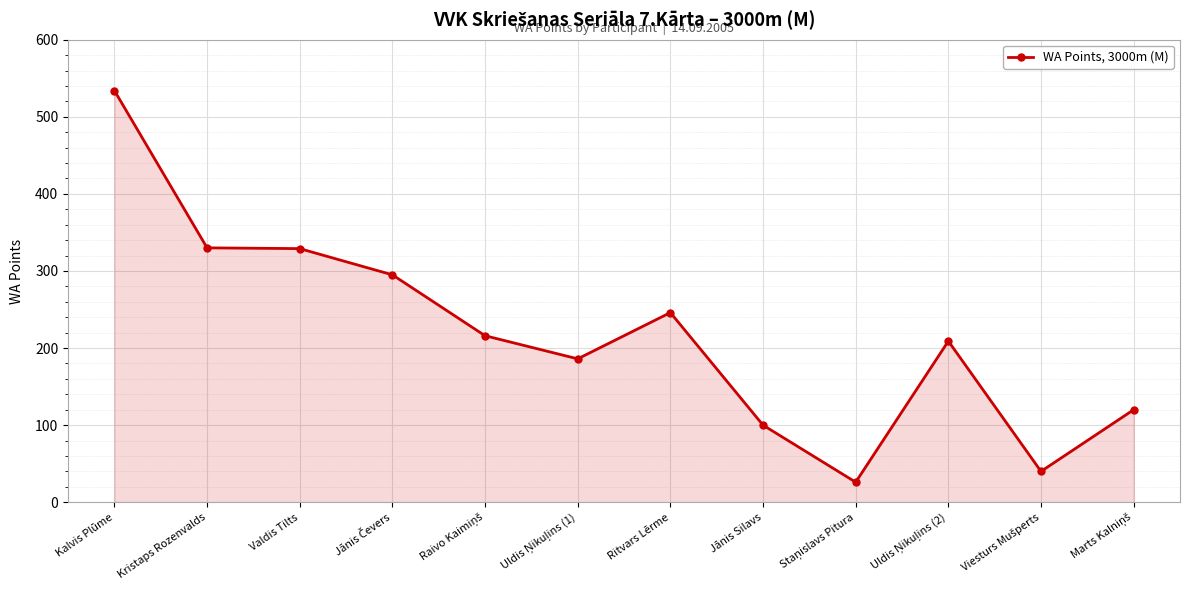

Which has a higher value, Valdis Tilts or Kalvis Plūme?

Kalvis Plūme